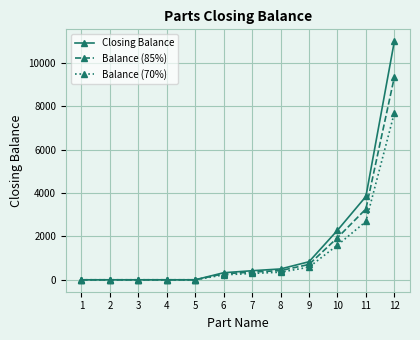

What is the greatest value displayed?

10999.0